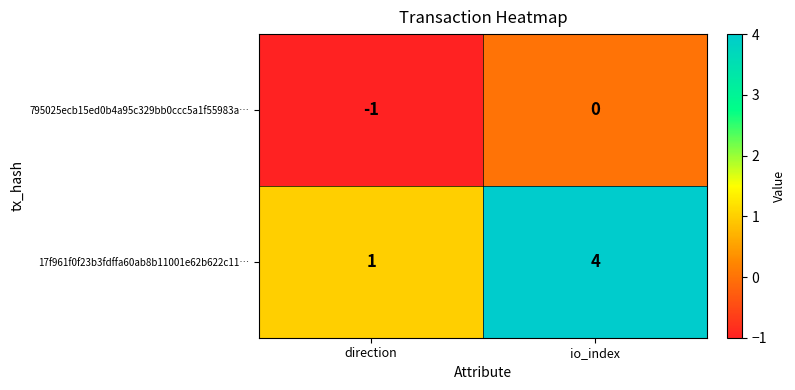

Is it true that 795025ecb15ed0b4a95c329bb0ccc5a1f55983a… equals -1 at direction?

True